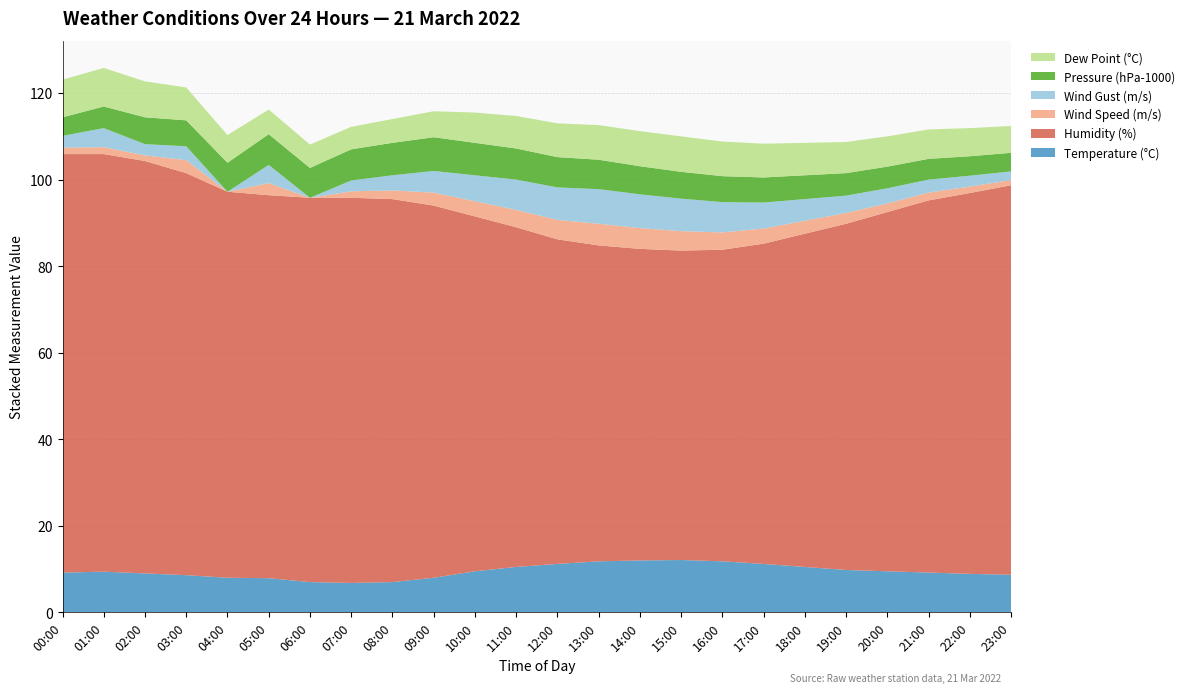

Reading left to right, transcribe all the data shown in this chart.

Temperature (°C): 00:00=9.2	01:00=9.4	02:00=9.0	03:00=8.6	04:00=8.0	05:00=7.9	06:00=7.0	07:00=6.8	08:00=7.0	09:00=8.0	10:00=9.5	11:00=10.5	12:00=11.2	13:00=11.8	14:00=12.0	15:00=12.1	16:00=11.8	17:00=11.2	18:00=10.5	19:00=9.8	20:00=9.5	21:00=9.2	22:00=8.9	23:00=8.7
Humidity (%): 00:00=96.7	01:00=96.5	02:00=95.3	03:00=92.9	04:00=89.2	05:00=88.5	06:00=88.8	07:00=89.0	08:00=88.5	09:00=86.0	10:00=82.0	11:00=78.5	12:00=75.0	13:00=73.0	14:00=72.0	15:00=71.5	16:00=72.0	17:00=74.0	18:00=77.0	19:00=80.0	20:00=83.0	21:00=86.0	22:00=88.0	23:00=90.0
Wind Speed (m/s): 00:00=1.5	01:00=1.6	02:00=1.3	03:00=3.0	04:00=0.0	05:00=2.8	06:00=0.0	07:00=1.5	08:00=2.0	09:00=3.0	10:00=3.5	11:00=4.0	12:00=4.5	13:00=5.0	14:00=4.8	15:00=4.5	16:00=4.0	17:00=3.5	18:00=3.0	19:00=2.5	20:00=2.0	21:00=1.8	22:00=1.5	23:00=1.2
Wind Gust (m/s): 00:00=2.7	01:00=4.4	02:00=2.6	03:00=3.2	04:00=0.0	05:00=4.2	06:00=0.0	07:00=2.5	08:00=3.5	09:00=5.0	10:00=6.0	11:00=7.0	12:00=7.5	13:00=8.0	14:00=7.8	15:00=7.5	16:00=7.0	17:00=6.0	18:00=5.0	19:00=4.0	20:00=3.5	21:00=3.0	22:00=2.5	23:00=2.0
Pressure (hPa-1000): 00:00=4.3	01:00=5.0	02:00=6.2	03:00=6.0	04:00=6.7	05:00=7.1	06:00=6.9	07:00=7.2	08:00=7.5	09:00=7.8	10:00=7.5	11:00=7.2	12:00=7.0	13:00=6.8	14:00=6.5	15:00=6.2	16:00=6.0	17:00=5.8	18:00=5.5	19:00=5.2	20:00=5.0	21:00=4.8	22:00=4.5	23:00=4.3
Dew Point (°C): 00:00=8.7	01:00=8.9	02:00=8.3	03:00=7.6	04:00=6.4	05:00=5.7	06:00=5.4	07:00=5.2	08:00=5.5	09:00=6.0	10:00=7.0	11:00=7.5	12:00=7.8	13:00=8.0	14:00=8.1	15:00=8.2	16:00=8.0	17:00=7.8	18:00=7.5	19:00=7.2	20:00=7.0	21:00=6.8	22:00=6.5	23:00=6.2